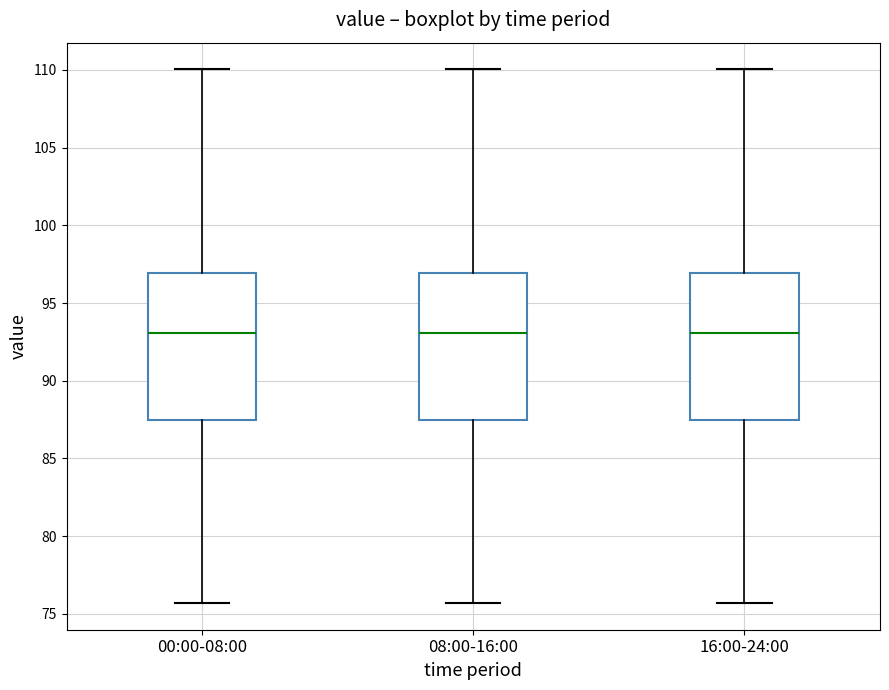

Where does the median line of the box for 00:00-08:00 sit on the y-axis? The values are not printed on the chart, so give them approximately, as read against the axis.

93.0